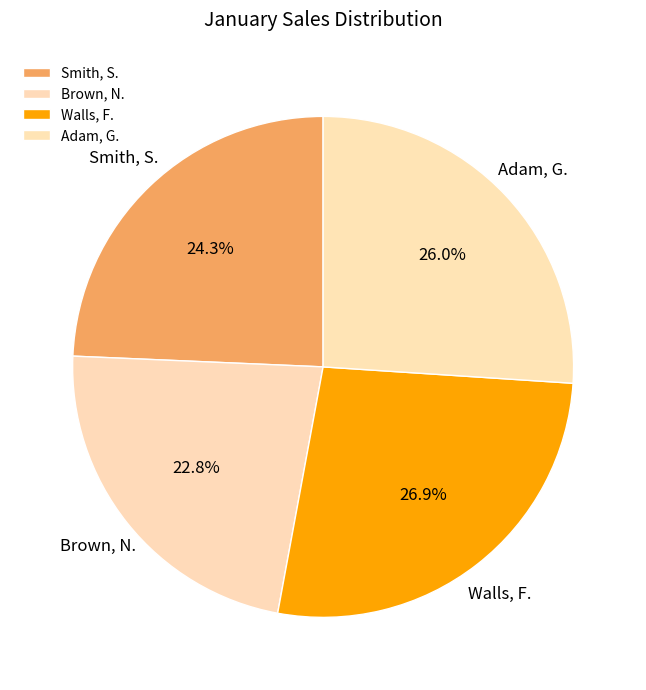

The Smith, S. slice represents 17% of the pie. True or false?

False